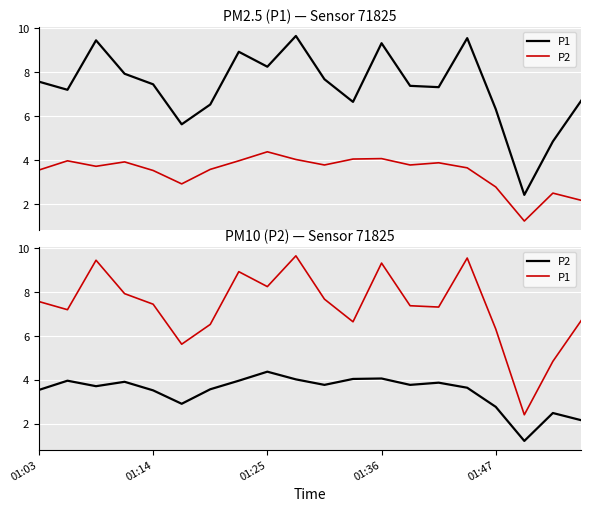

What is the label of the 1st point from the left?

01:03